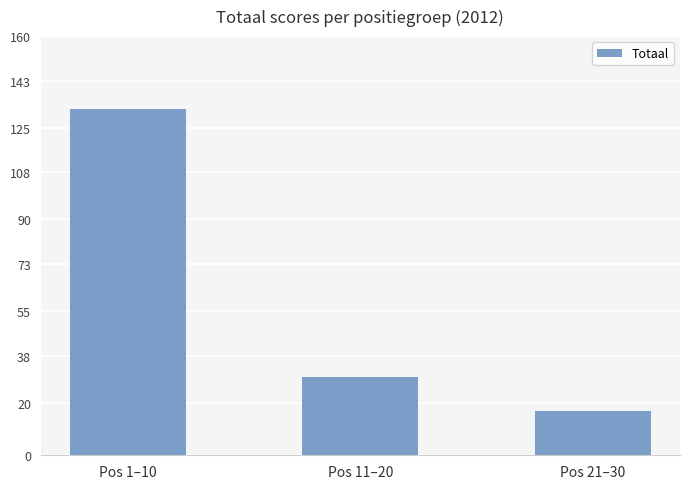

Are the bars horizontal?

No